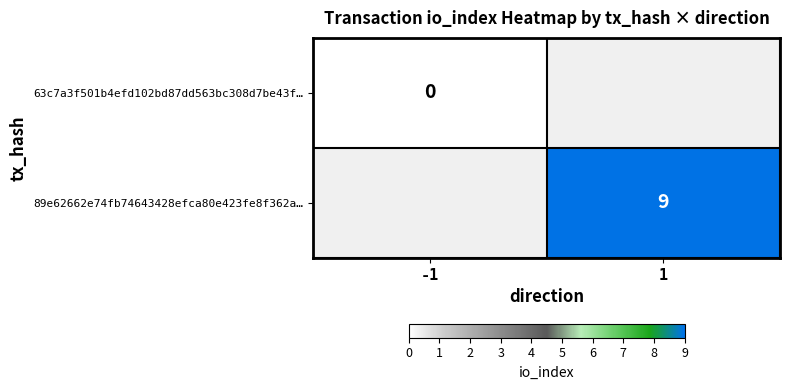

The 89e62662e74fb74643428efca80e423fe8f362a… series shows 3 at 1. True or false?

False